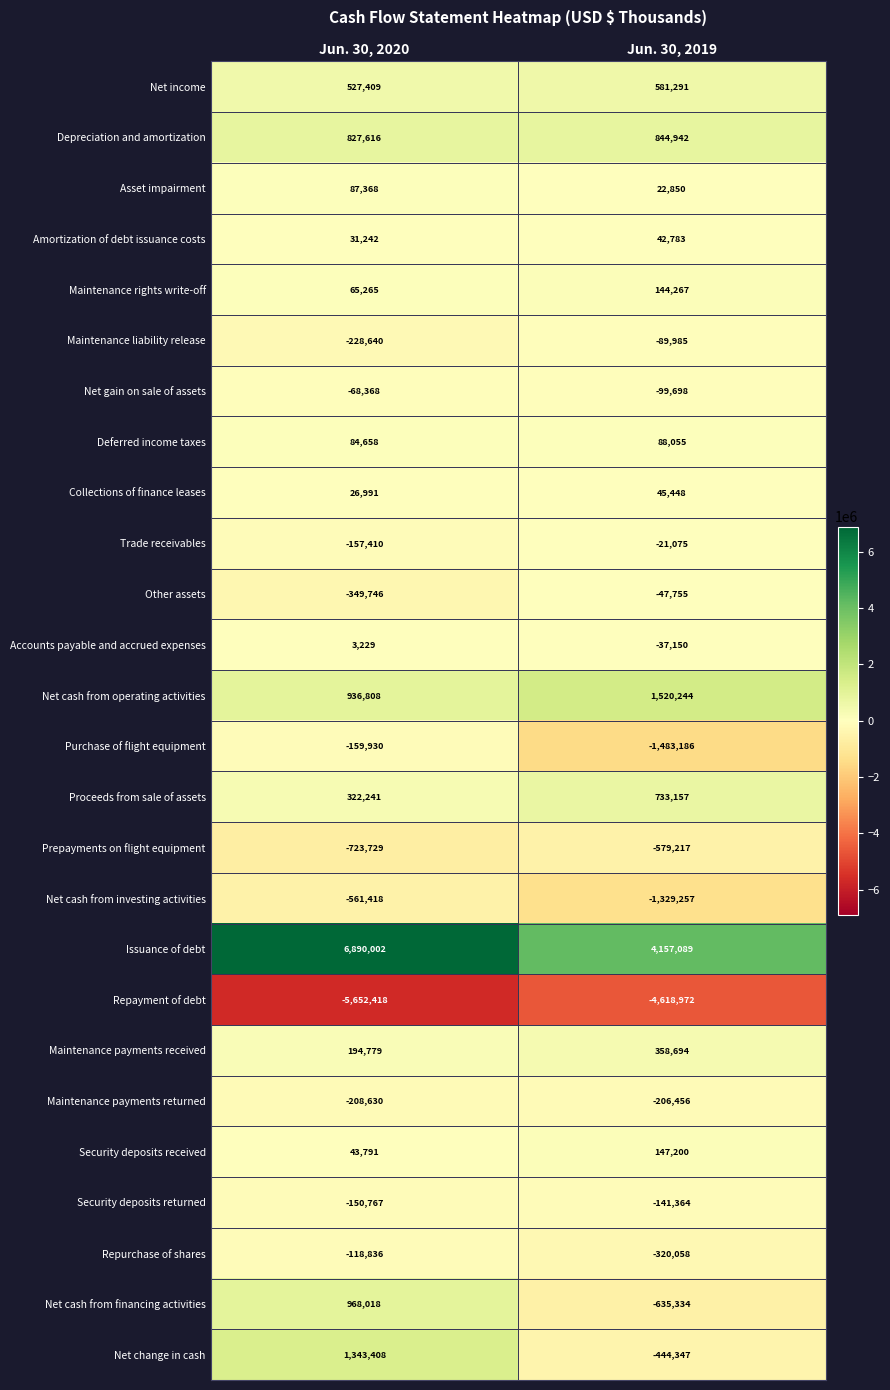

At which label is Deferred income taxes closest to 86356?

Jun. 30, 2020